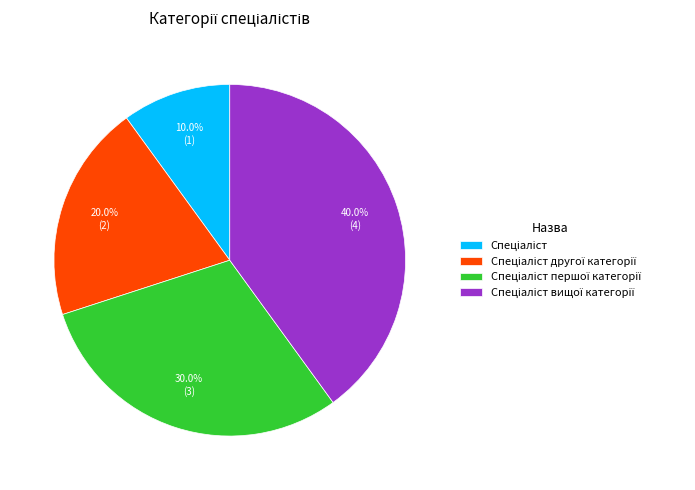

Does any single category account for the majority?

No